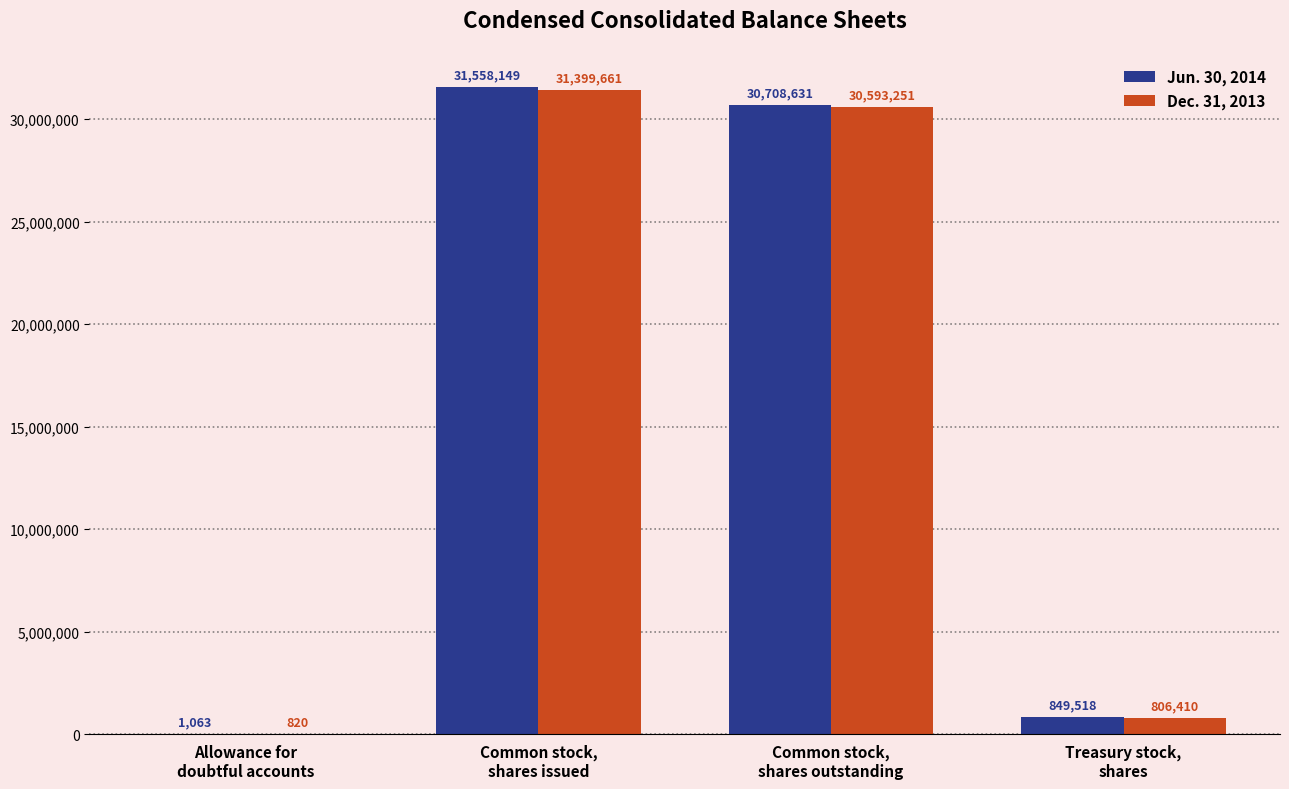

The Jun. 30, 2014 series shows 31558149 at Common stock,
shares issued. True or false?

True